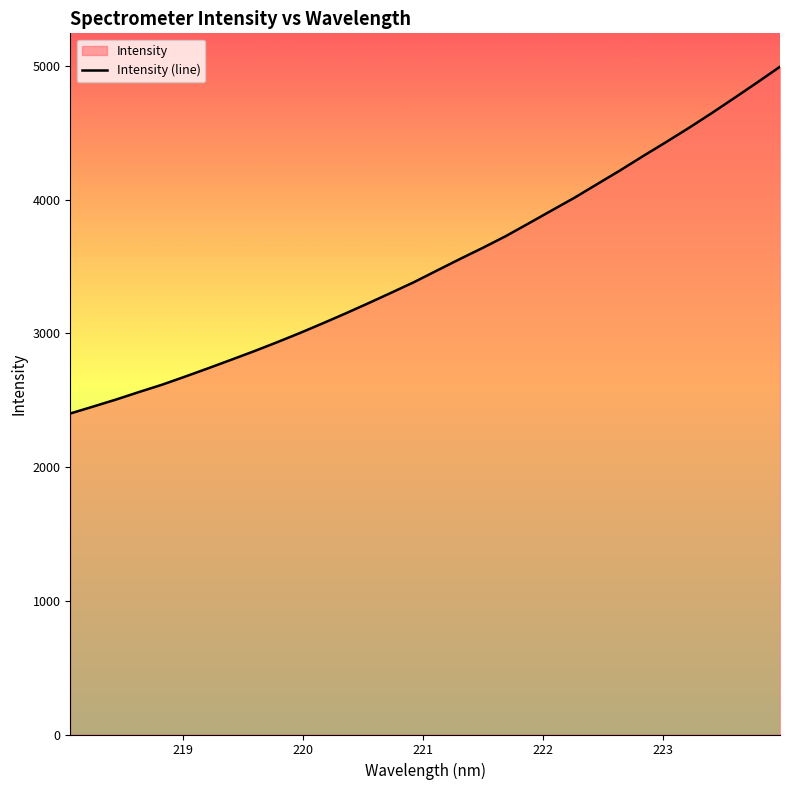

What is the change in value from 220.5444 to 222.263?

+788.2